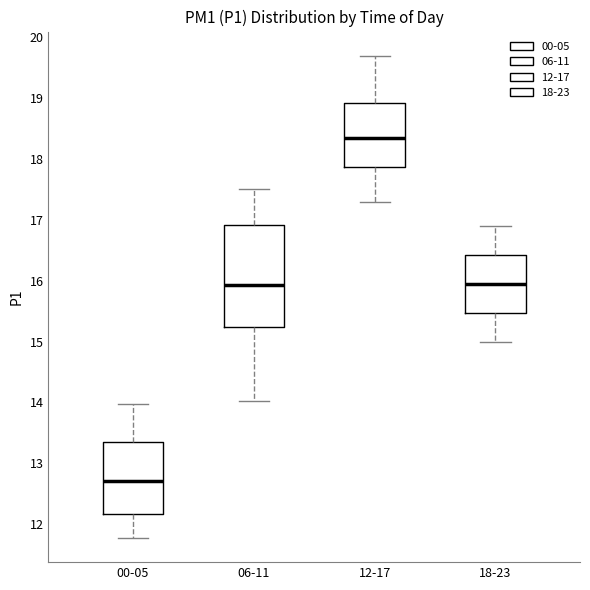

Comparing the boxes themselves (not the whiskers), which one is the tallest?

06-11